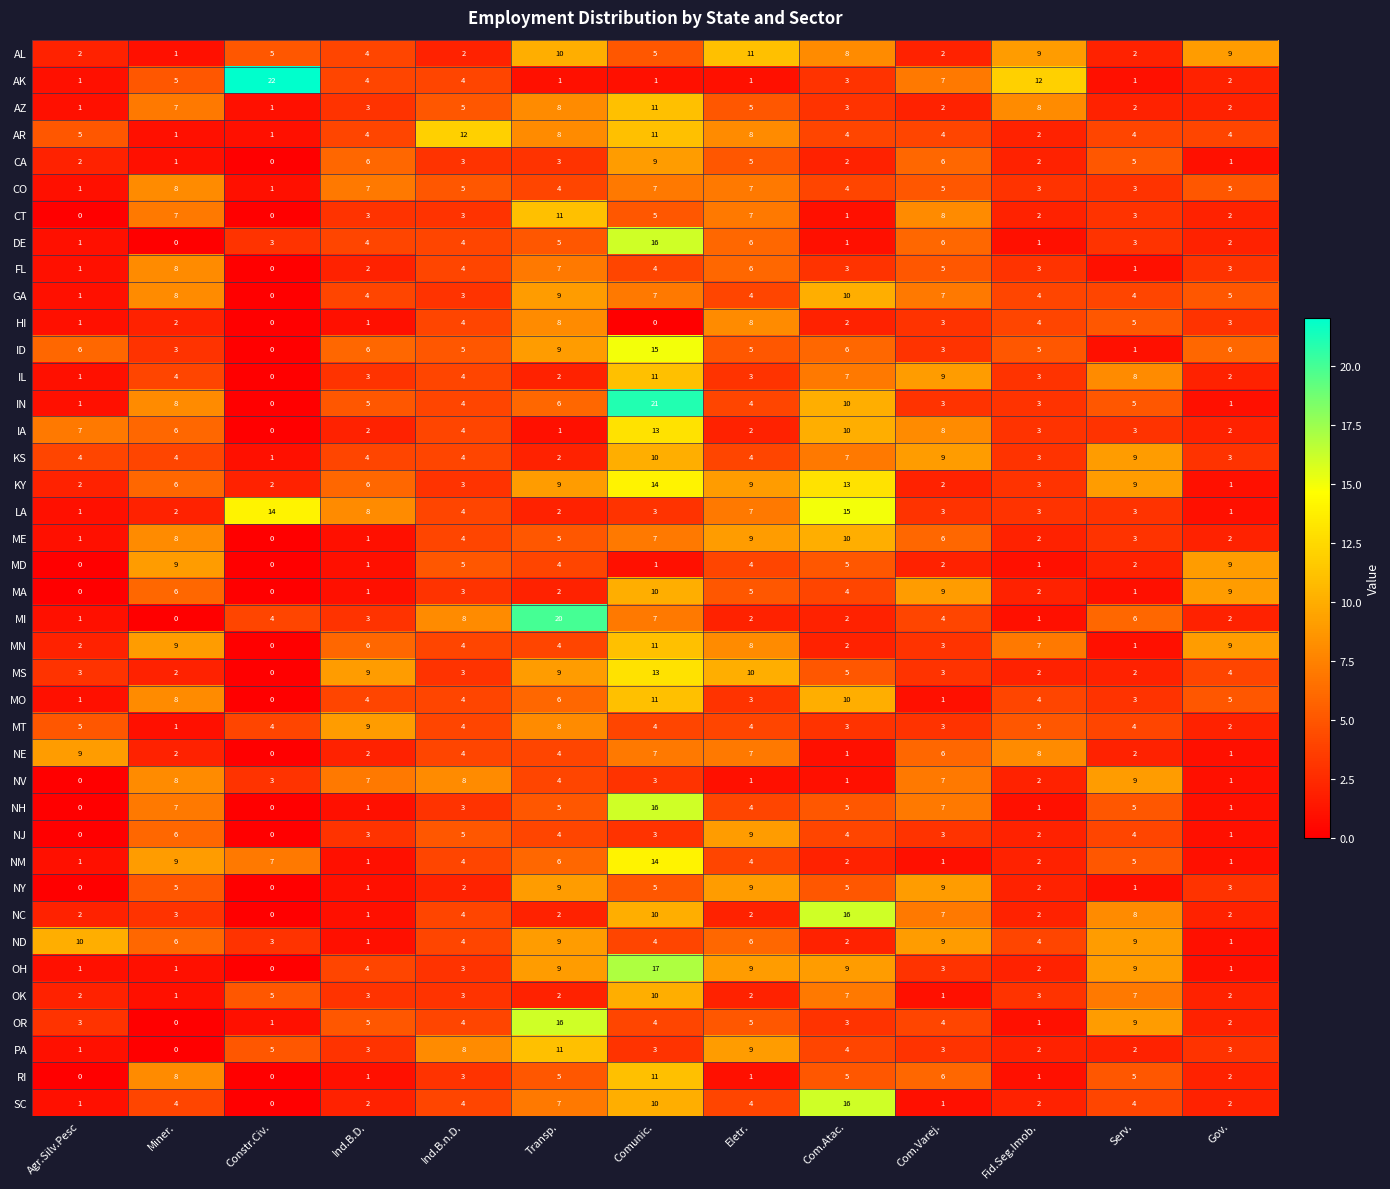

Which label corresponds to the largest value in the chart?

Constr.Civ.